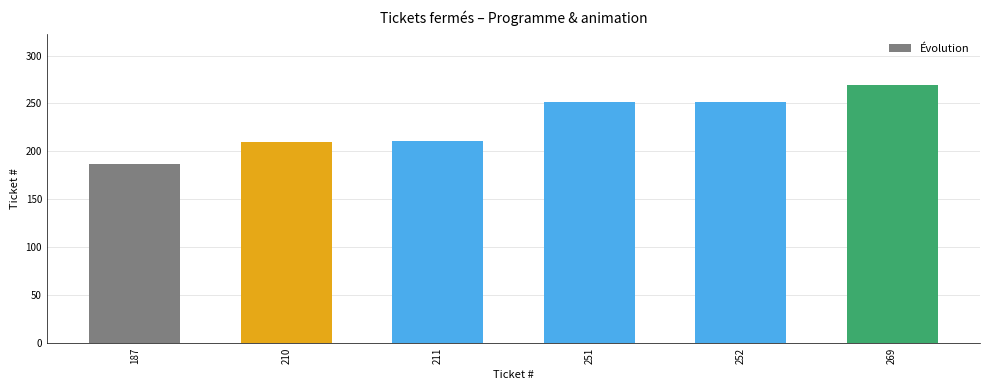

Which category has the lowest value across all series?

187